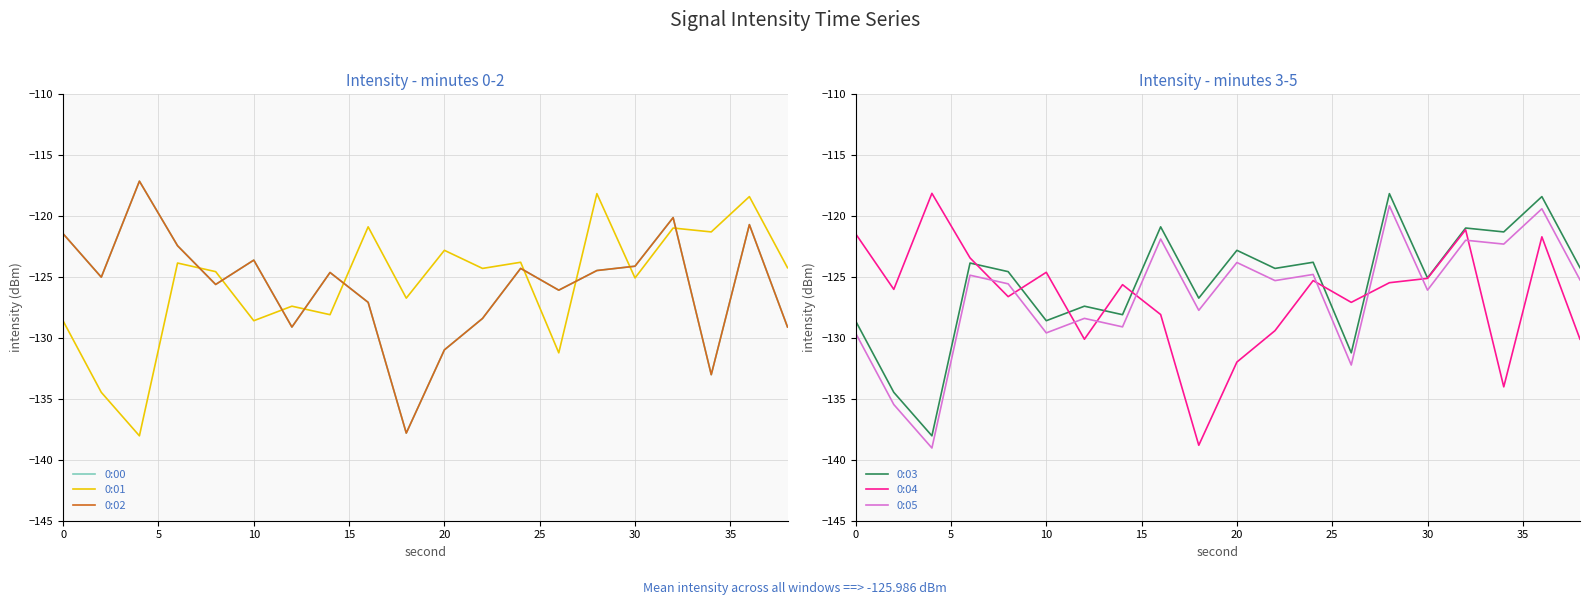

What is the lowest value of the 0:05 series?

-139.0